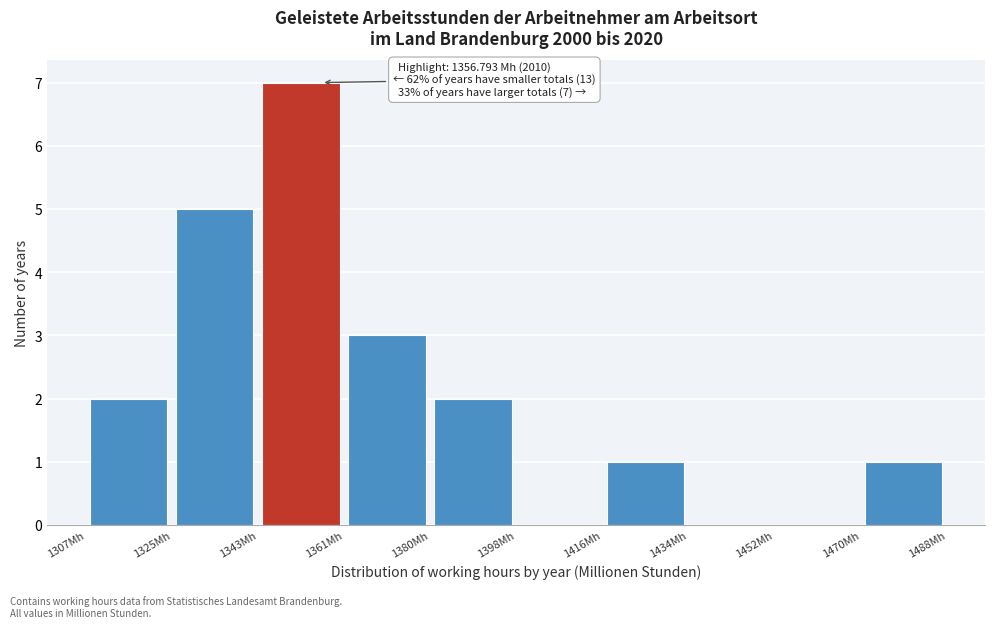

Over which range of the x-axis is the bar tallest?

1344 to 1362